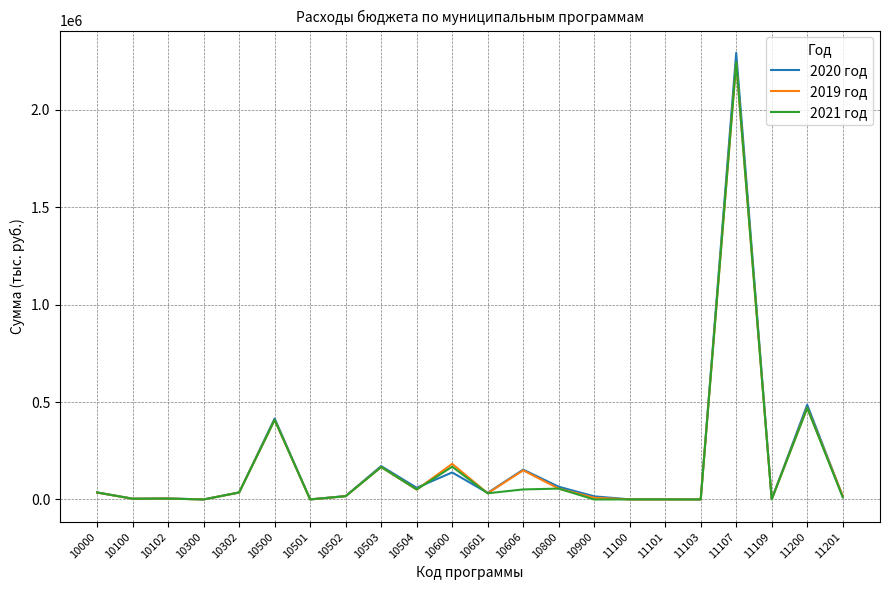

Which series has the widest spread of values?

2020 год